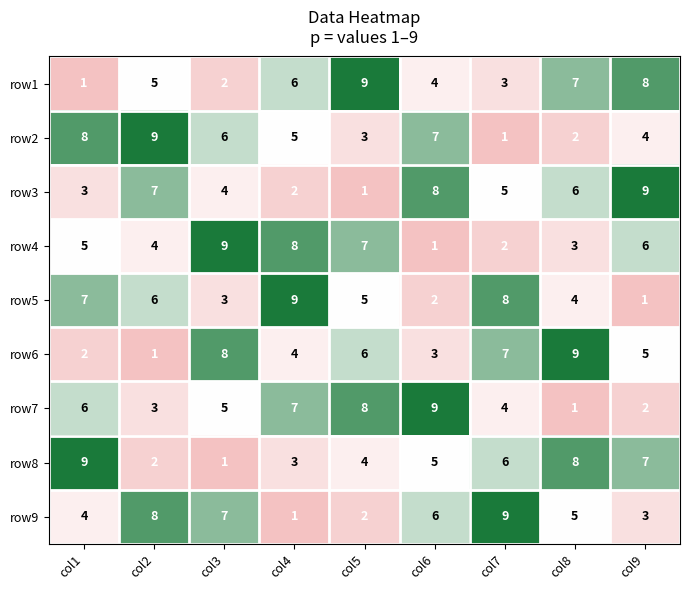

What is the average value of the row4 series?

5